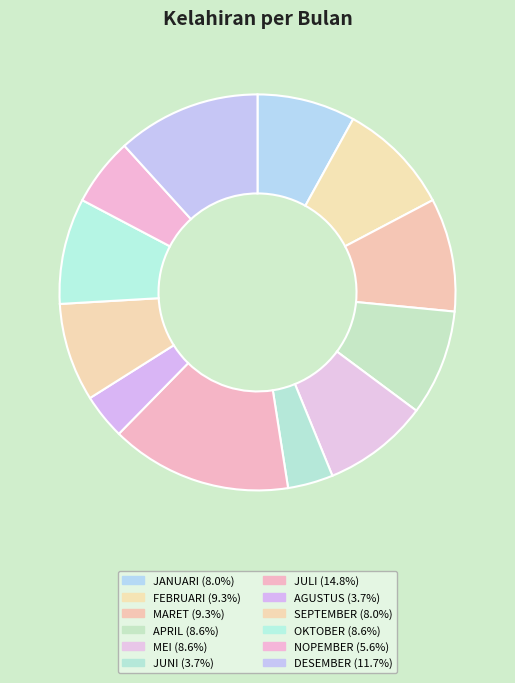

Is there a majority slice in this chart?

No